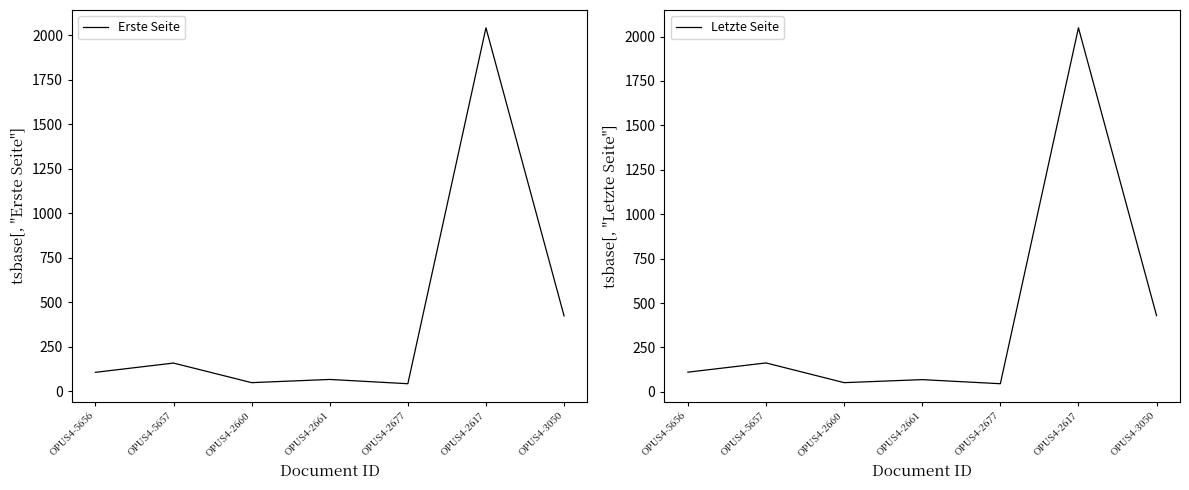

Is this an area chart (filled region under the line)?

No